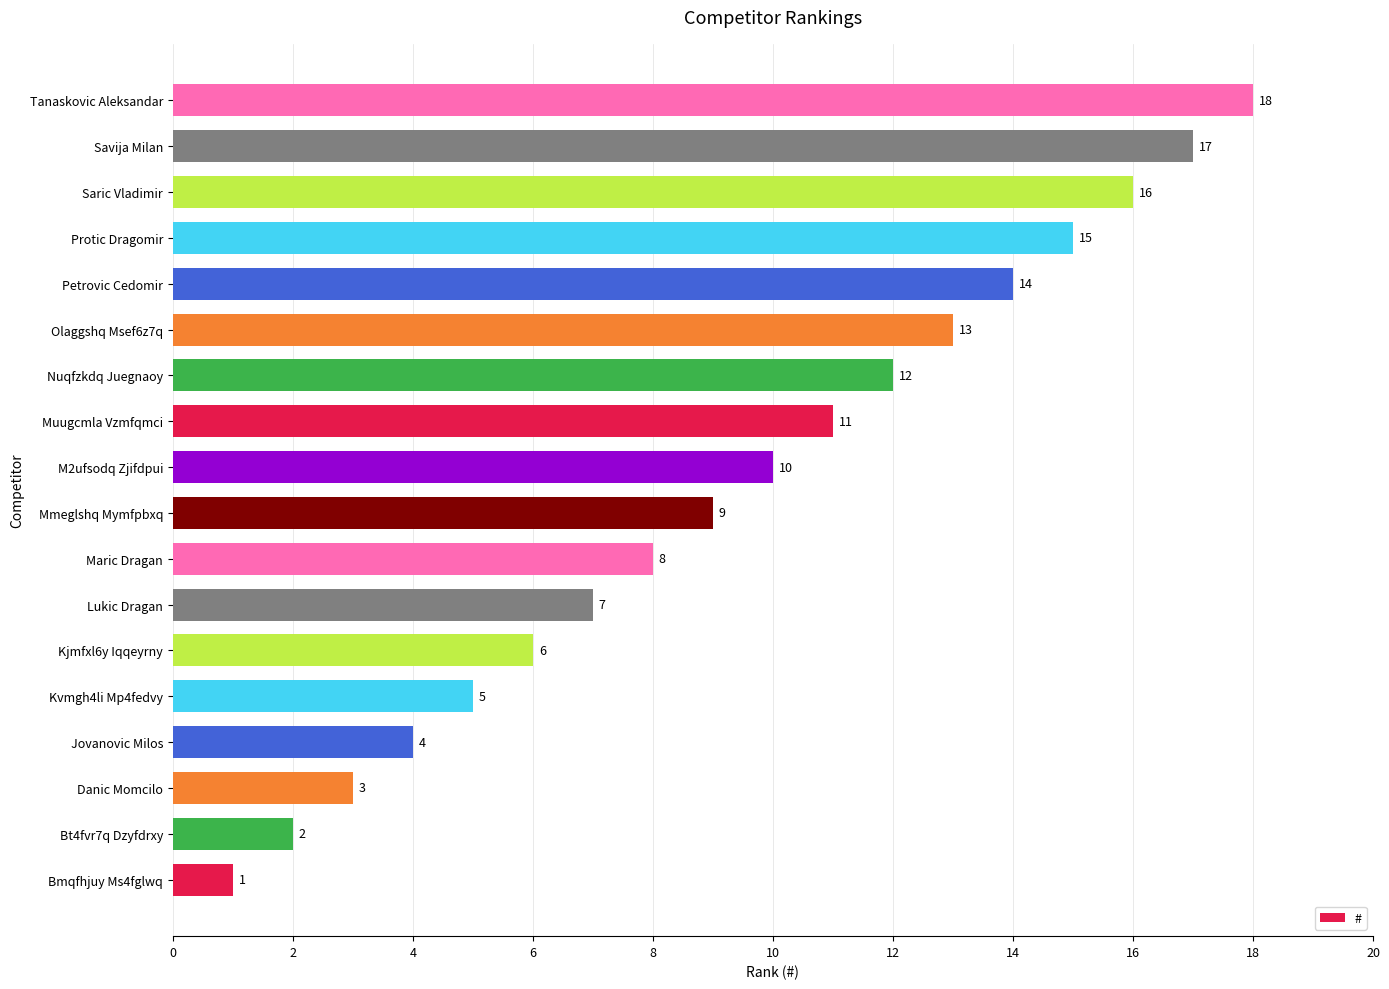

Read the value at Olaggshq Msef6z7q.

13